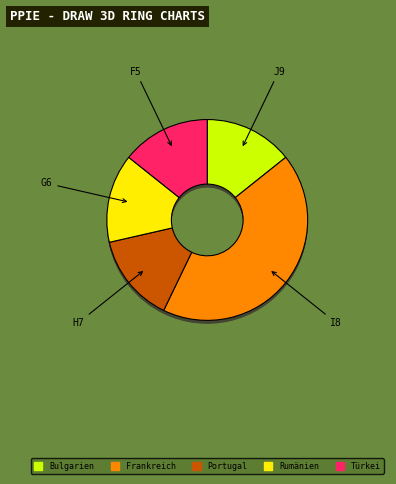

To the nearest percent, what is the combined percentage of Deutschland and Frankreich?

43%